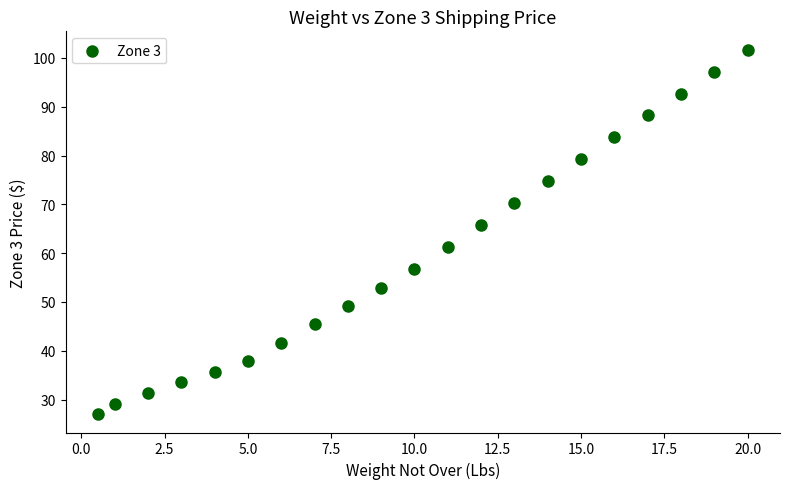

What is the range of X values (max minus min)?

19.5